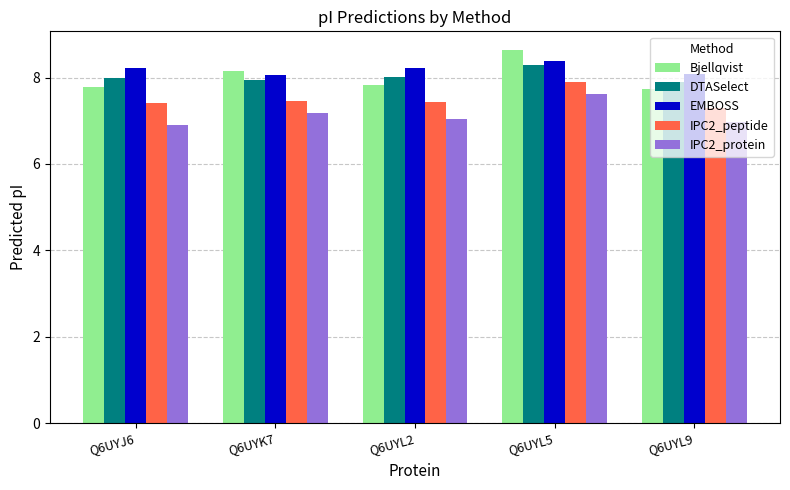

Which series has the largest total across all categories?

EMBOSS